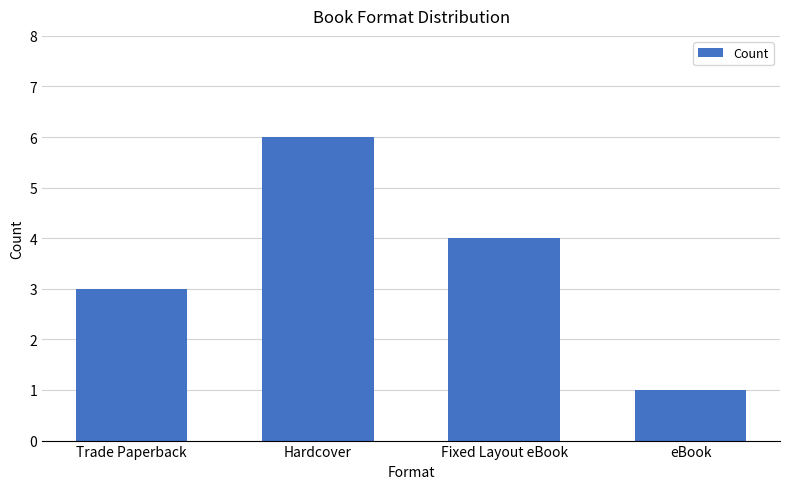

What position from the right is eBook?

1